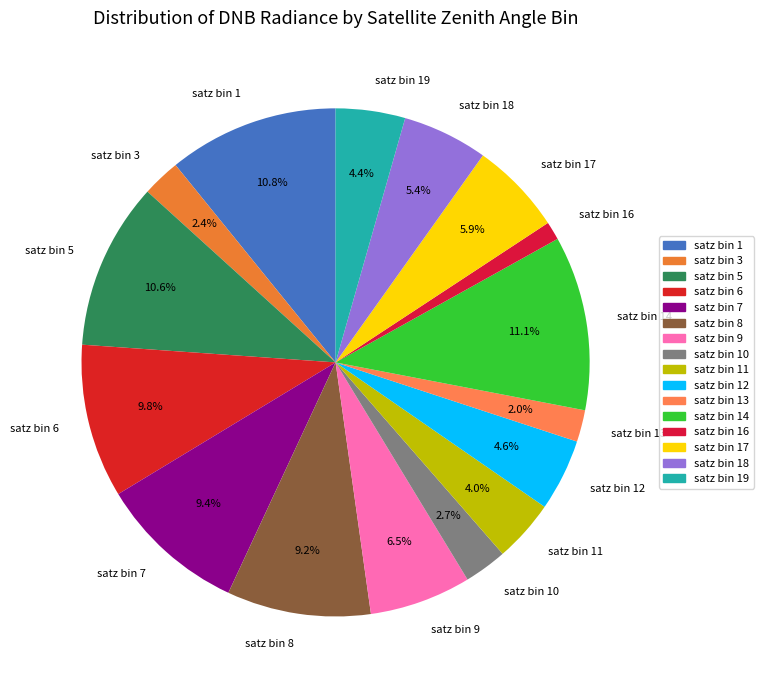

Do satz bin 3 and satz bin 7 together represent more than half of the pie?

No